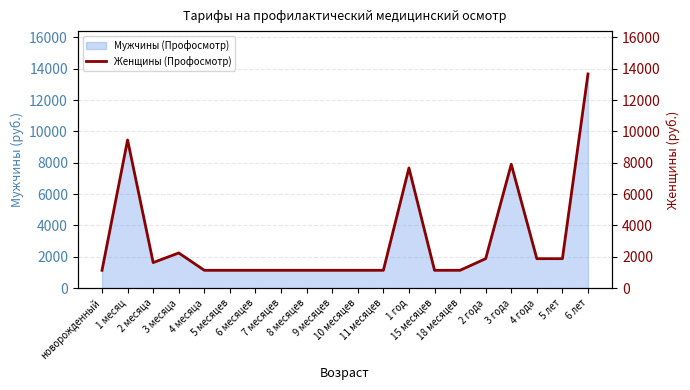

How many interior local peaks (higher than both neighbors) does the data have?

4